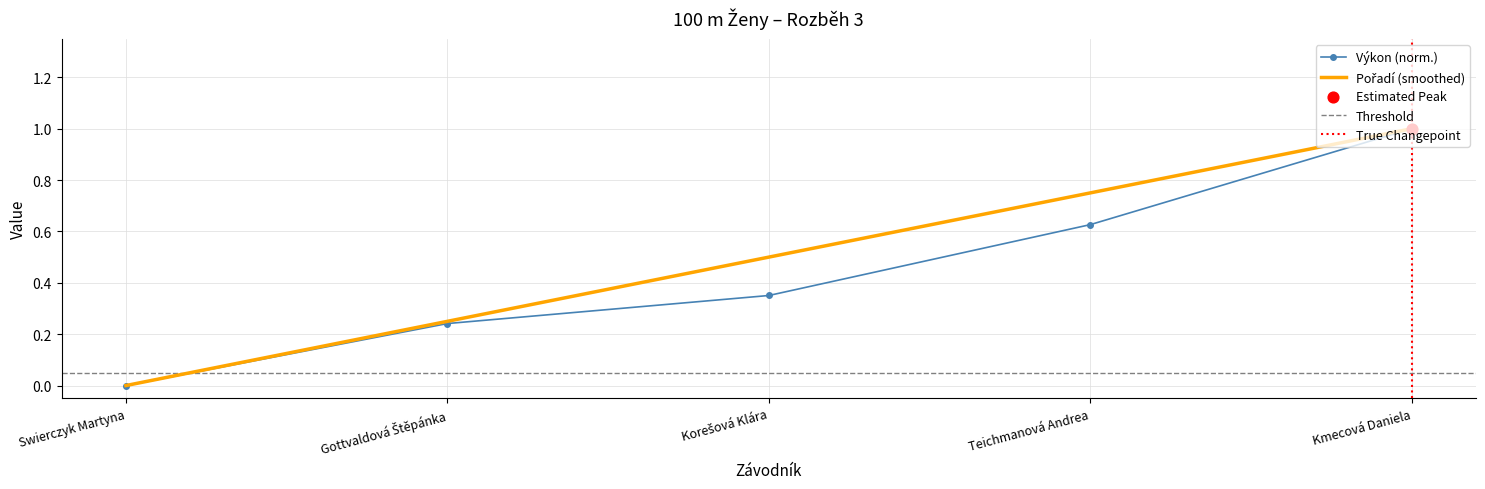

Which has a higher value, Teichmanová Andrea or Gottvaldová Štěpánka?

Teichmanová Andrea